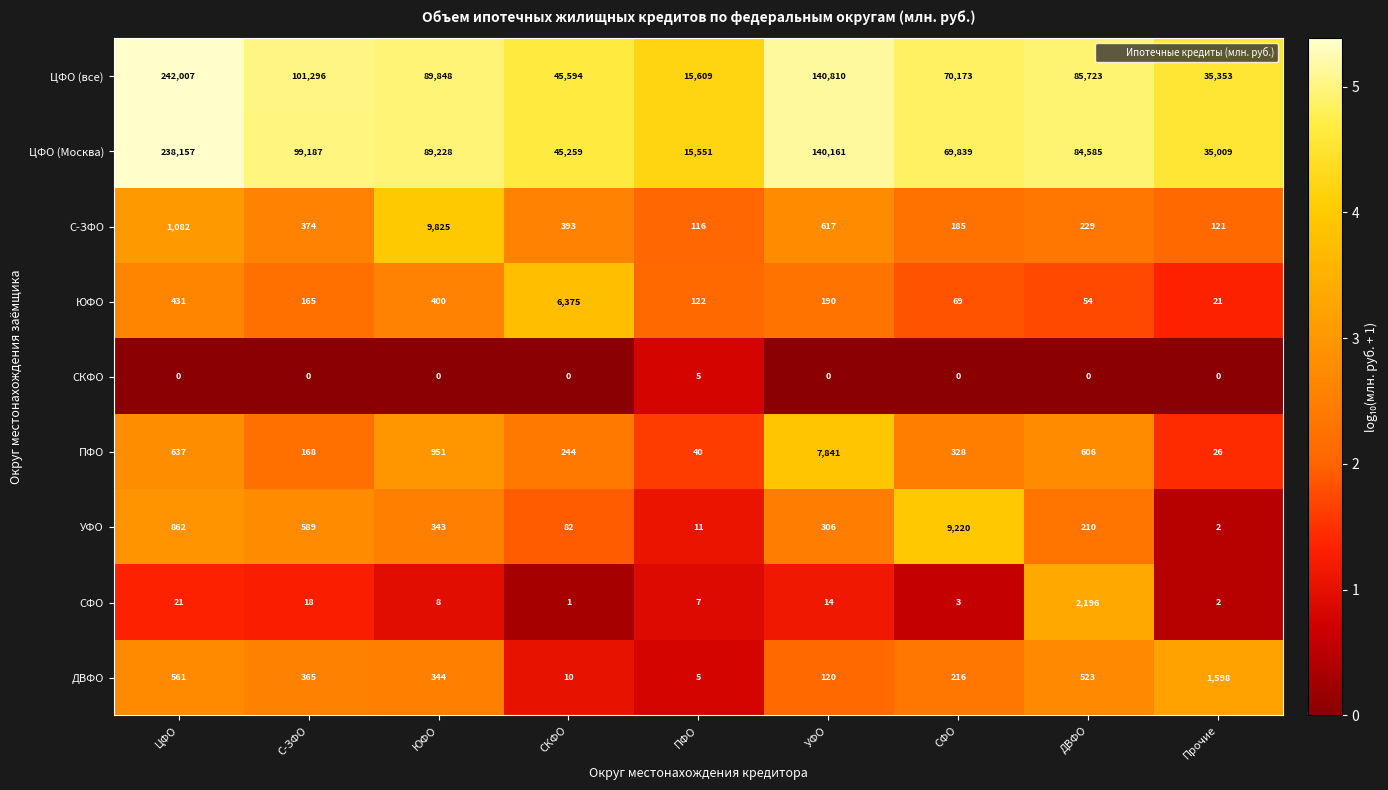

At how many categories does at least one series exceed 4?

9